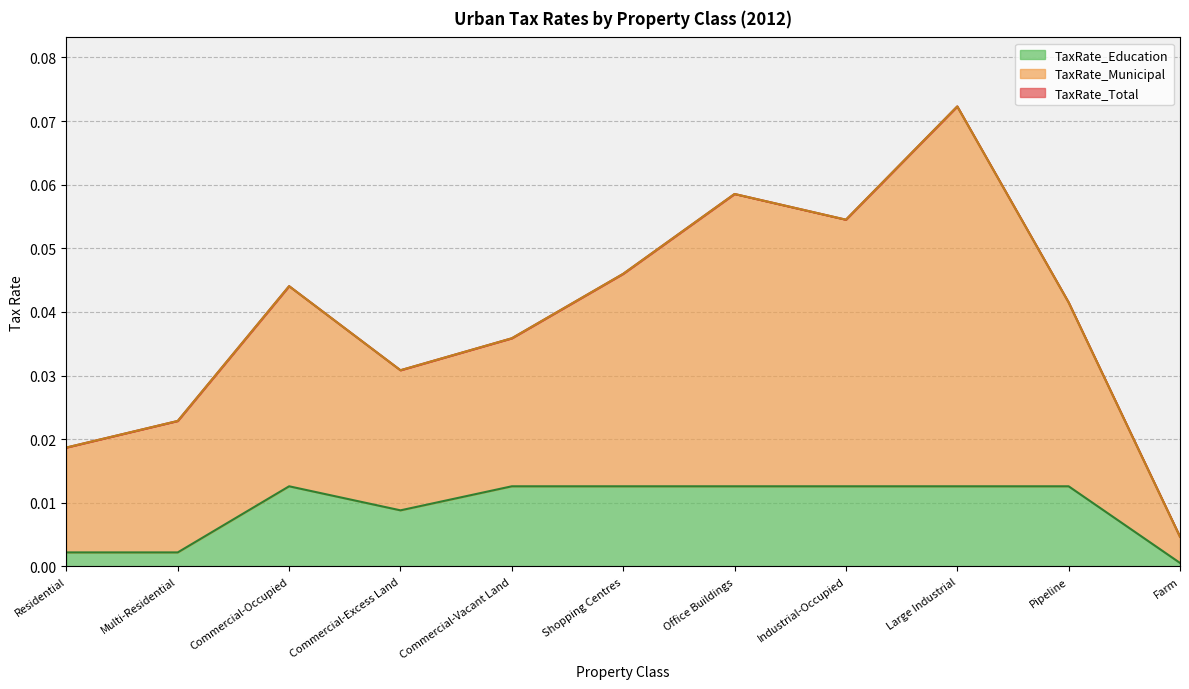

Reading right to left, list all the values displayed in this chart.

TaxRate_Total: Farm=0.0	Pipeline=0.0	Large Industrial=0.1	Industrial-Occupied=0.1	Office Buildings=0.1	Shopping Centres=0.0	Commercial-Vacant Land=0.0	Commercial-Excess Land=0.0	Commercial-Occupied=0.0	Multi-Residential=0.0	Residential=0.0
TaxRate_Municipal: Farm=0.0	Pipeline=0.0	Large Industrial=0.1	Industrial-Occupied=0.1	Office Buildings=0.1	Shopping Centres=0.0	Commercial-Vacant Land=0.0	Commercial-Excess Land=0.0	Commercial-Occupied=0.0	Multi-Residential=0.0	Residential=0.0
TaxRate_Education: Farm=0.0	Pipeline=0.0	Large Industrial=0.0	Industrial-Occupied=0.0	Office Buildings=0.0	Shopping Centres=0.0	Commercial-Vacant Land=0.0	Commercial-Excess Land=0.0	Commercial-Occupied=0.0	Multi-Residential=0.0	Residential=0.0